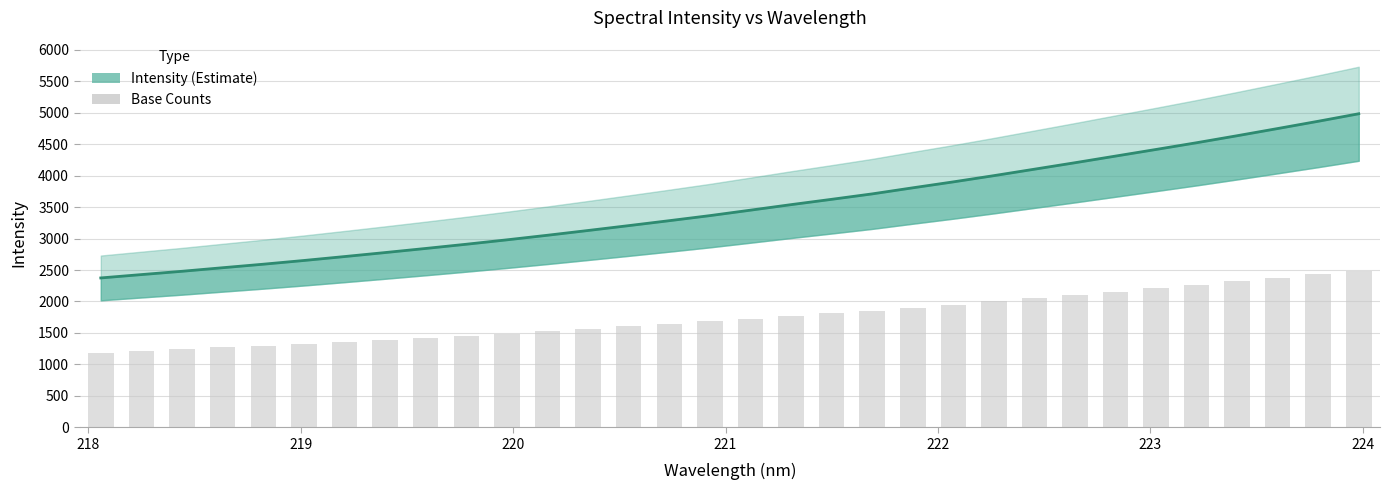

How many distinct data groups are displayed?

2